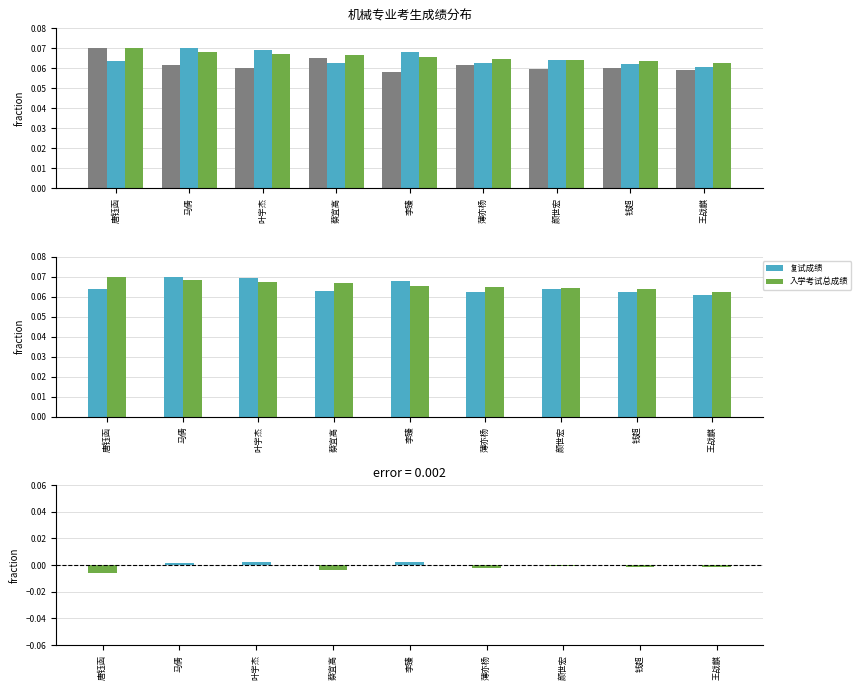

Is the value of 复试成绩 at 钱超 greater than the value of 差值(复试-总成绩) at 叶宇杰?

Yes